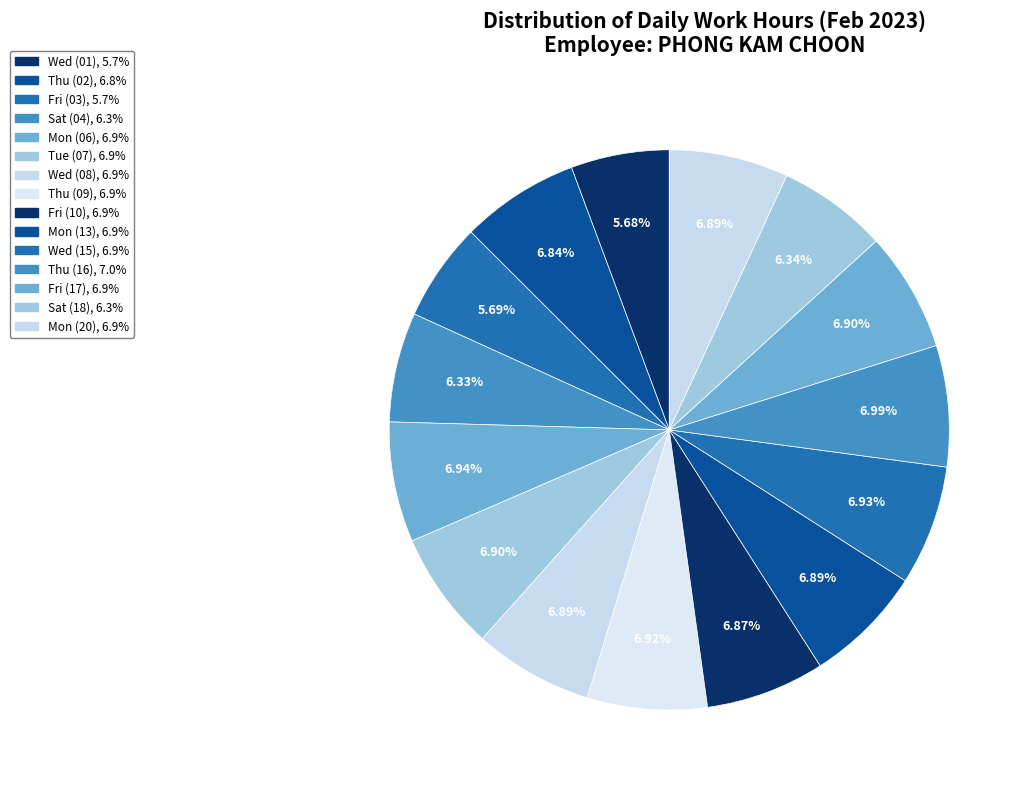

Rank the categories by value from lowest to highest.

Wed (01), Fri (03), Sat (04), Sat (18), Thu (02), Fri (10), Wed (08), Mon (20), Mon (13), Tue (07), Fri (17), Thu (09), Wed (15), Mon (06), Thu (16)